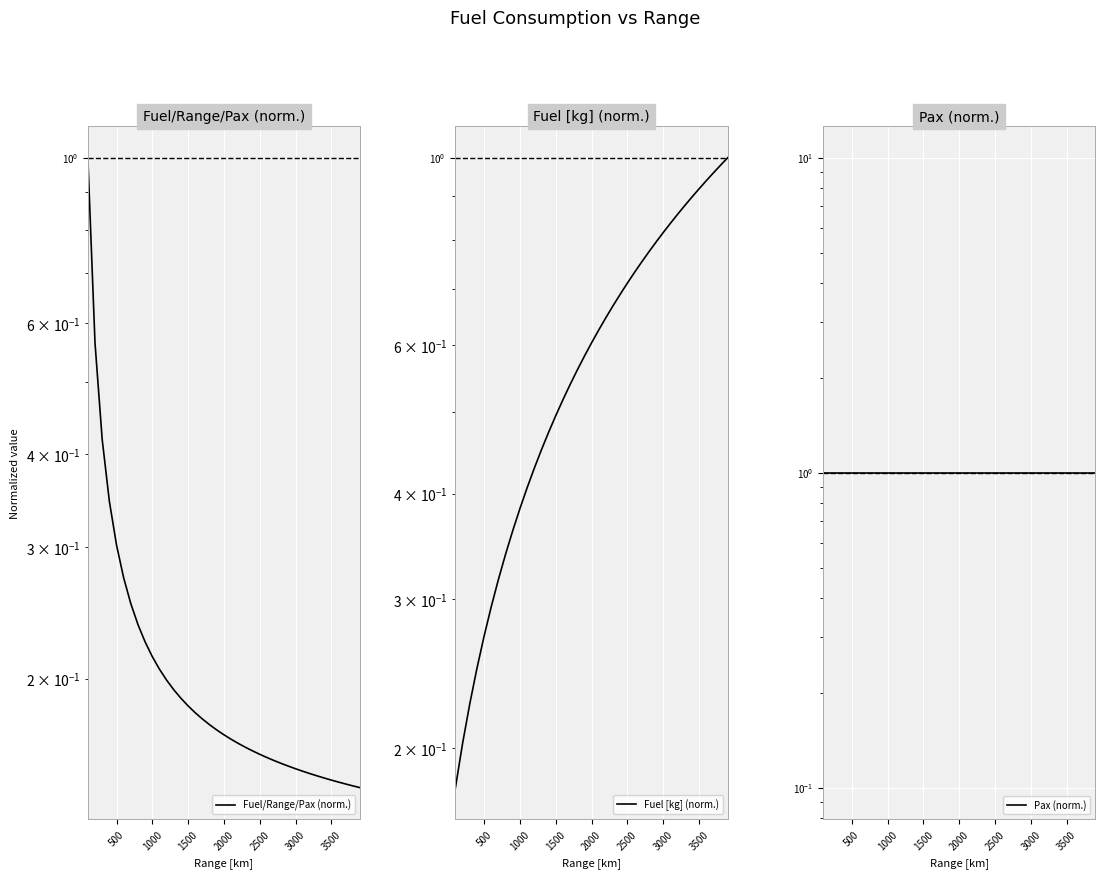

The Fuel/Range/Pax (norm.) series shows 0.2 at 32. True or false?

False